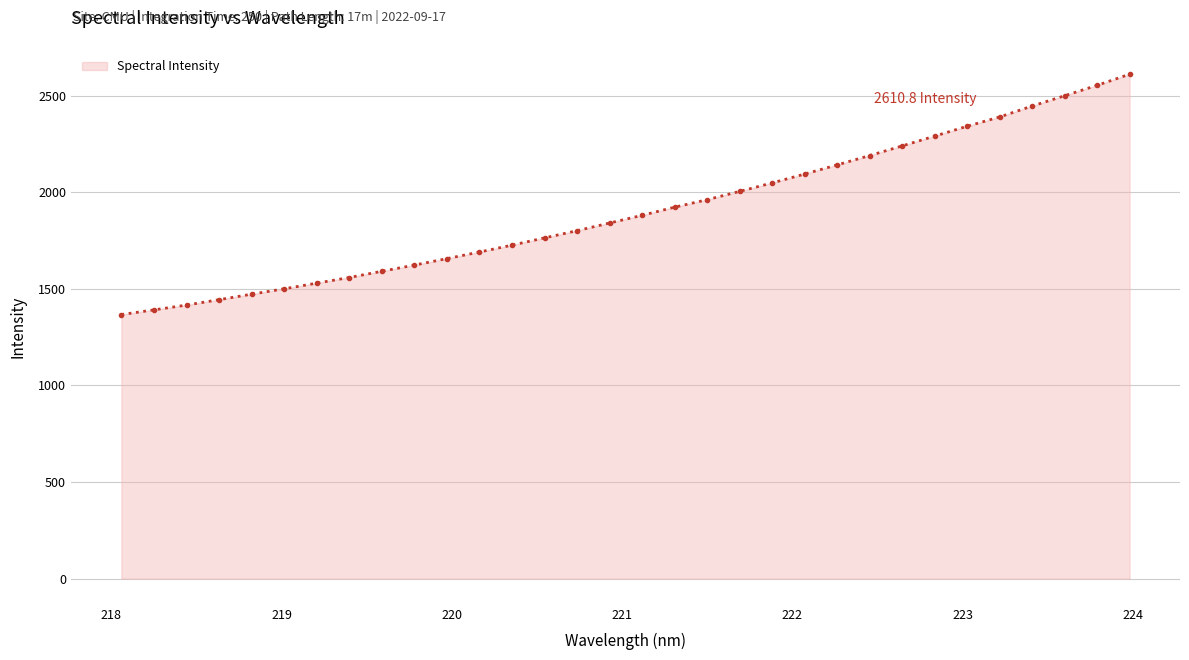

What is the maximum value shown in the chart?

2610.8